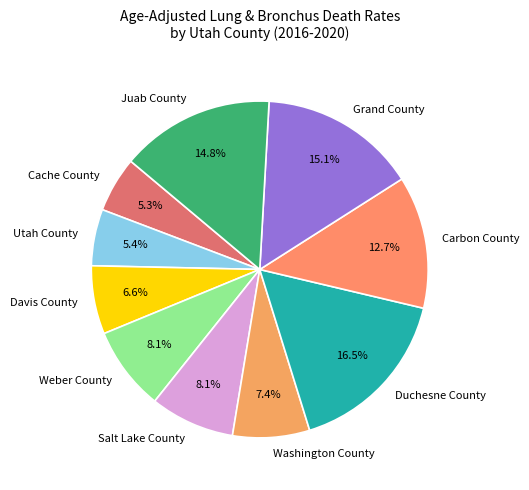

To the nearest percent, what percentage of the pie is Salt Lake County?

8%